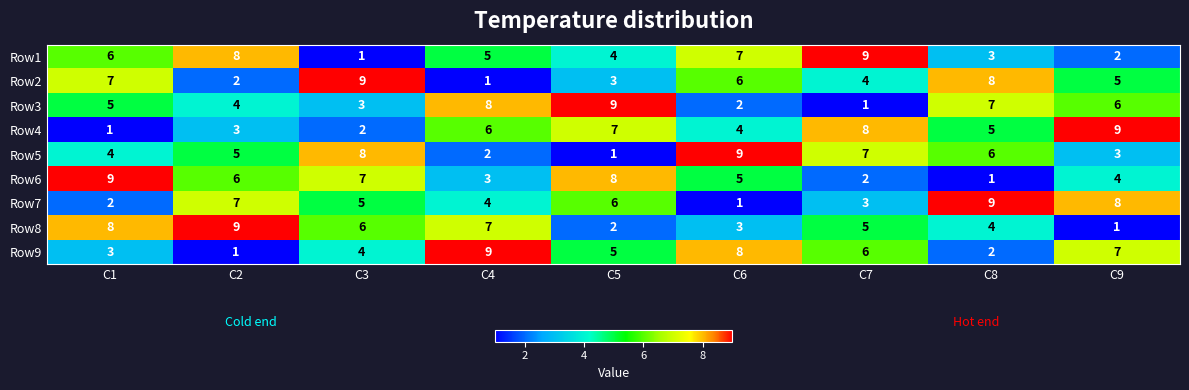

What is the greatest value displayed?

9